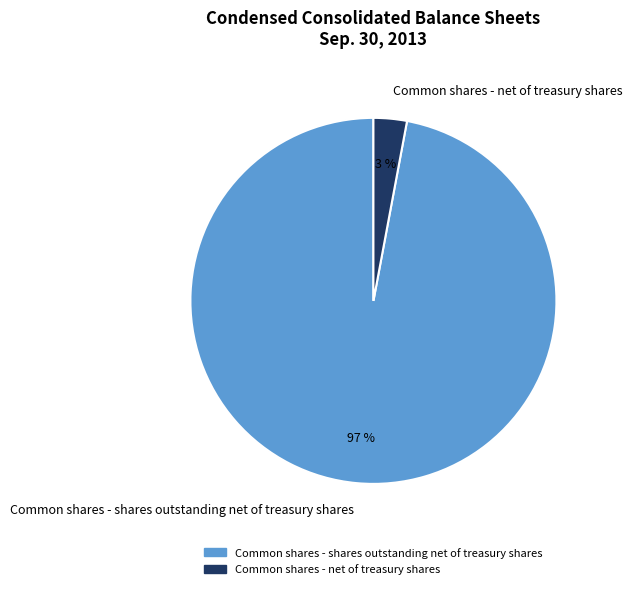

Count the number of slices in the pie.

2